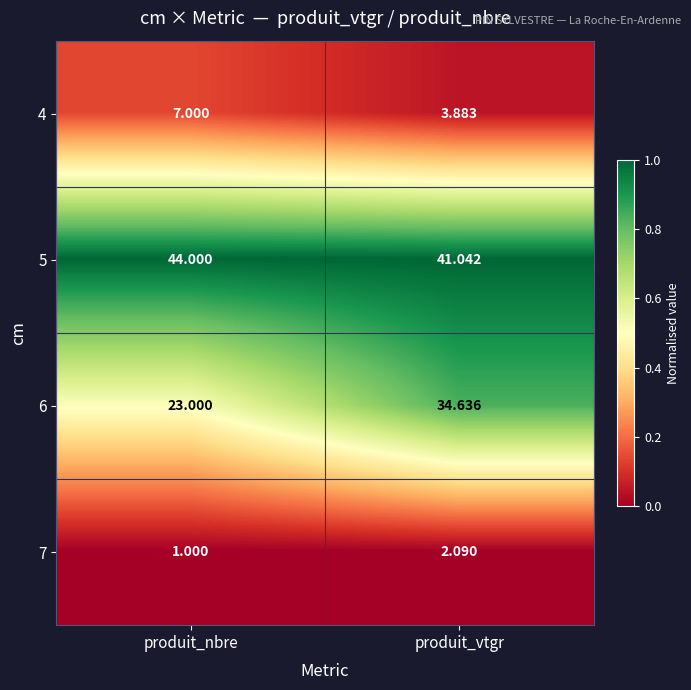

At which category is the sum across all series the highest?

produit_vtgr